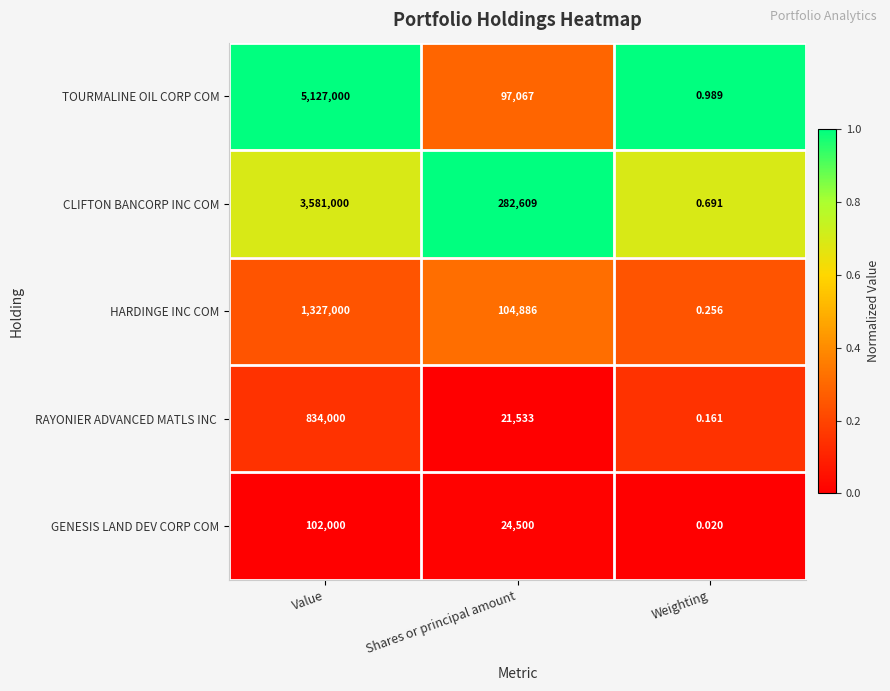

List the labels in order of HARDINGE INC COM value, smallest first.

Weighting, Shares or principal amount, Value